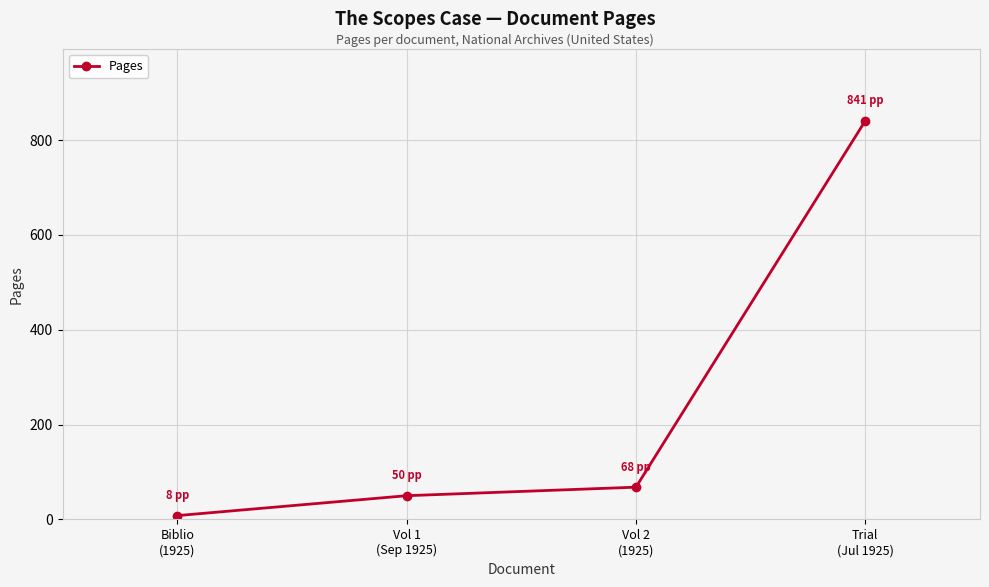

What is the approximate value at Biblio
(1925)?

8